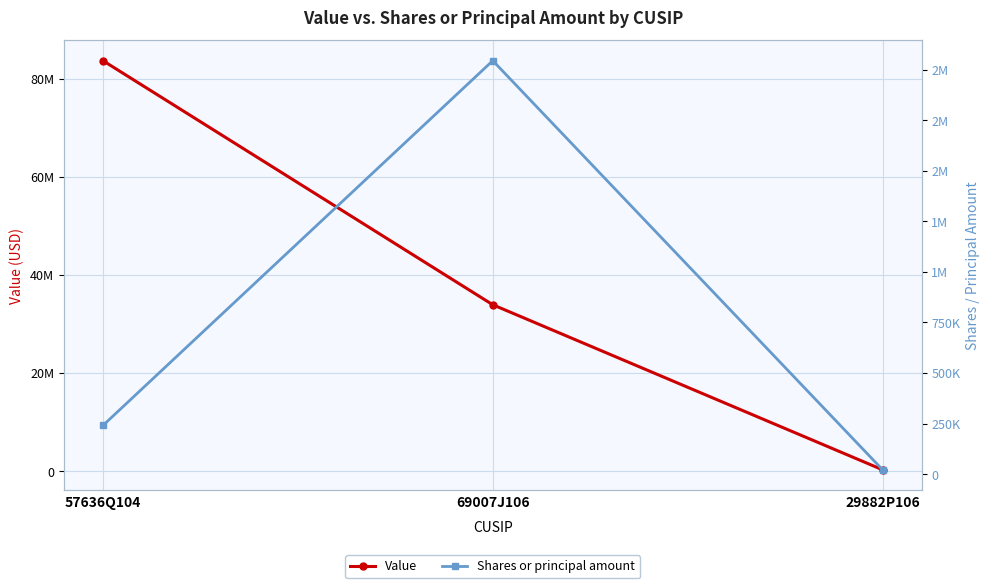

Does the chart have visible grid lines?

Yes